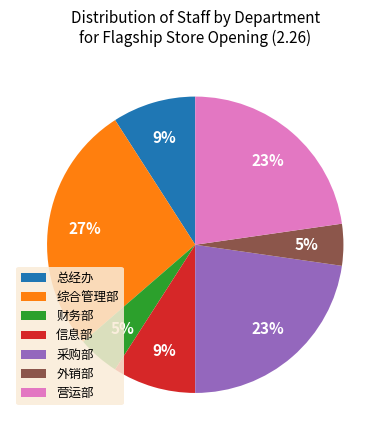

Is there any slice that represents more than half of the pie?

No